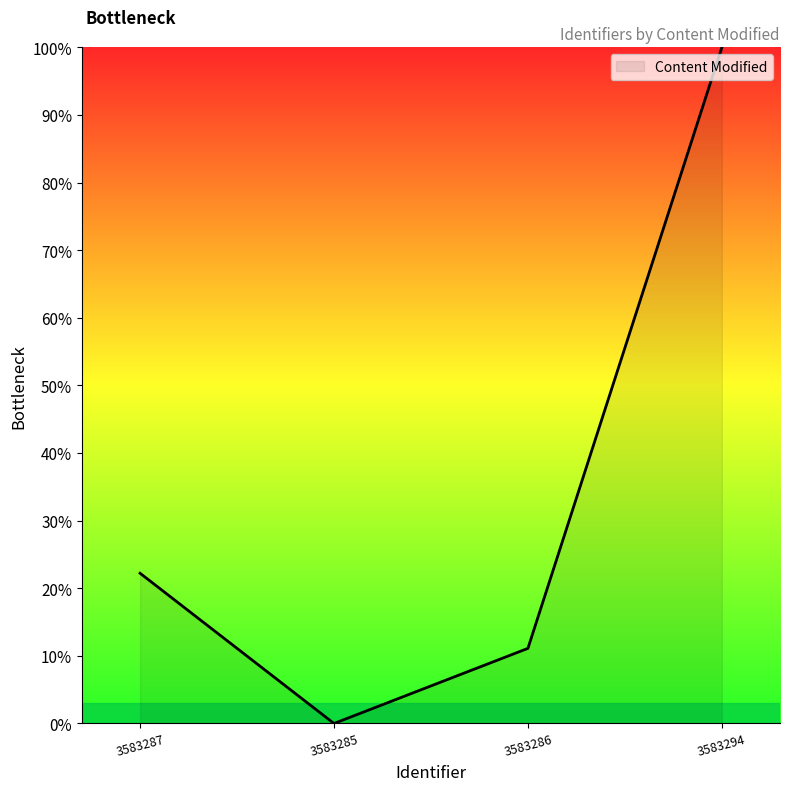

Is it true that the value at 3583286 is 11.1?

True